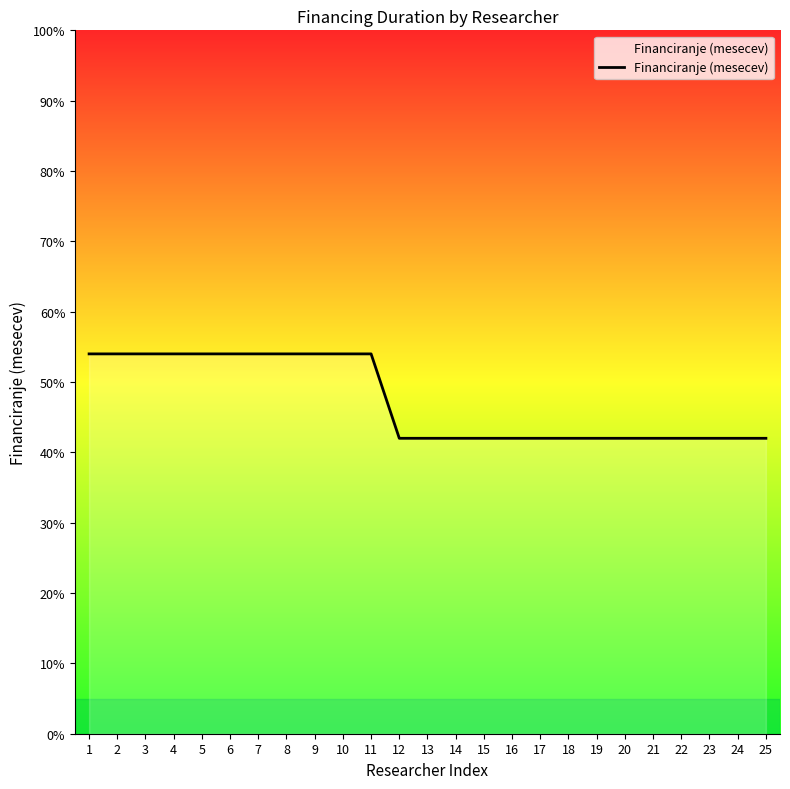

Approximately how many times larger is the value at 16 compared to 24?

1.0